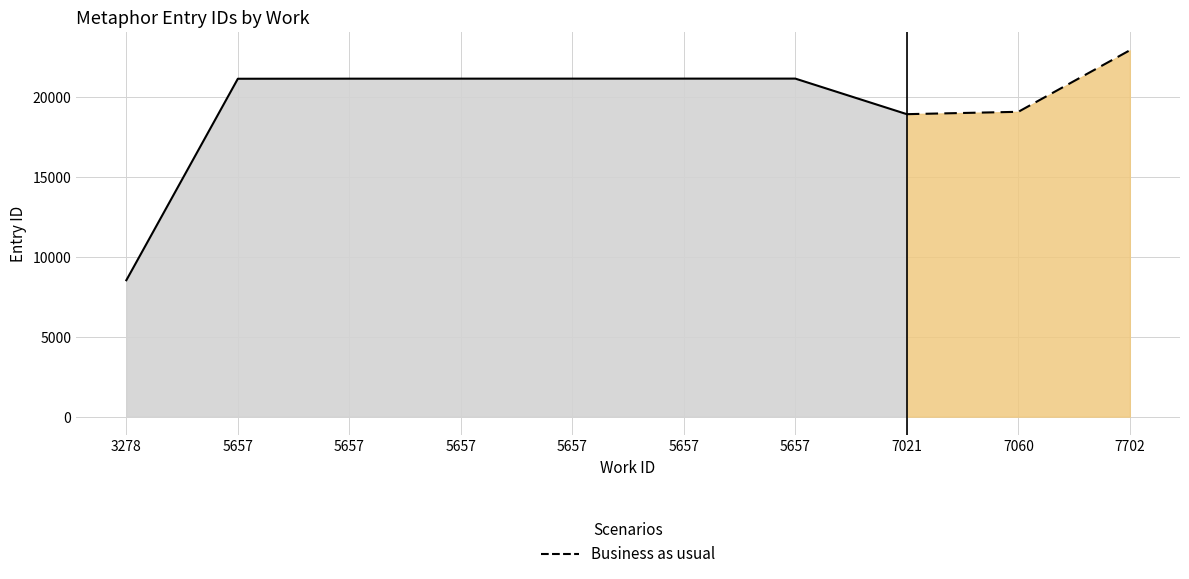

Is it true that Business as usual equals 7057 at 7702?

False